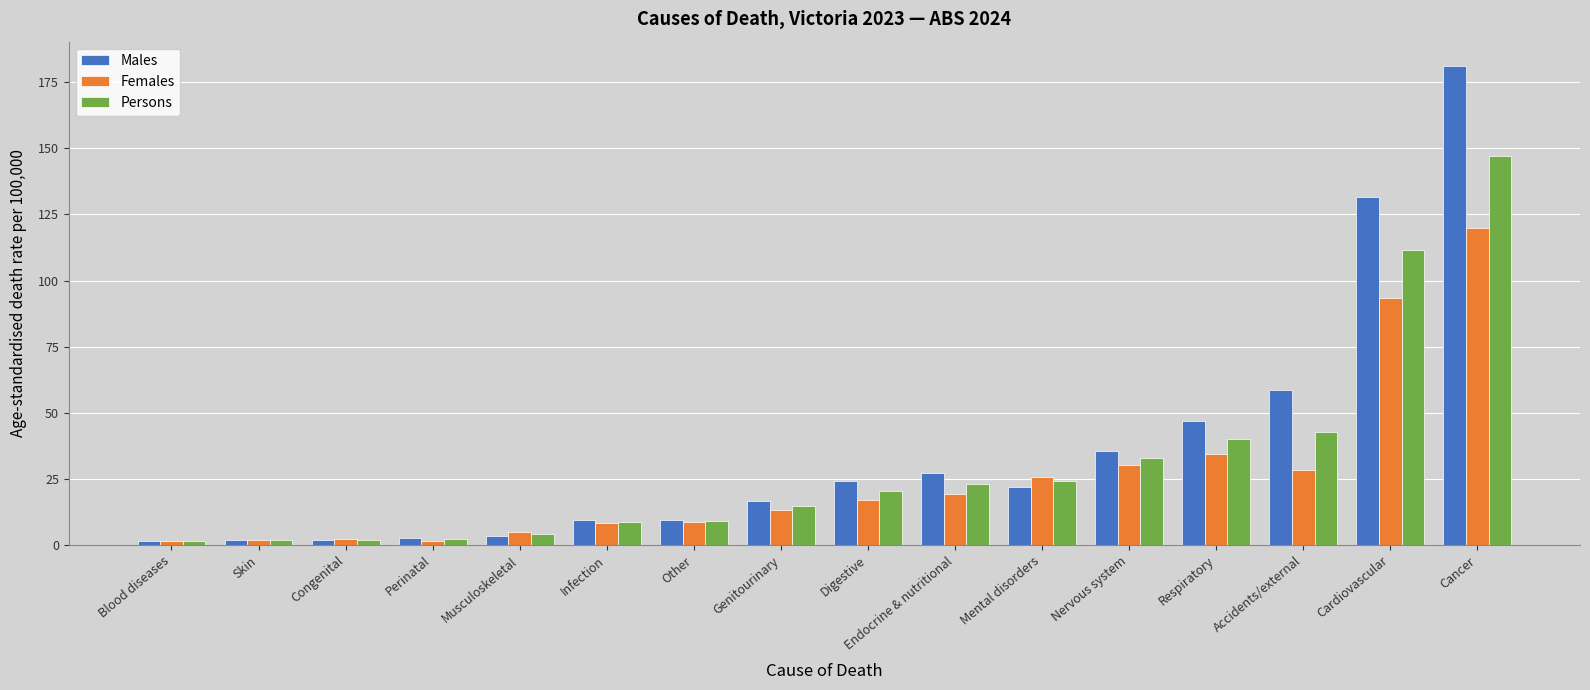

What are all the series names shown in the legend?

Males, Females, Persons